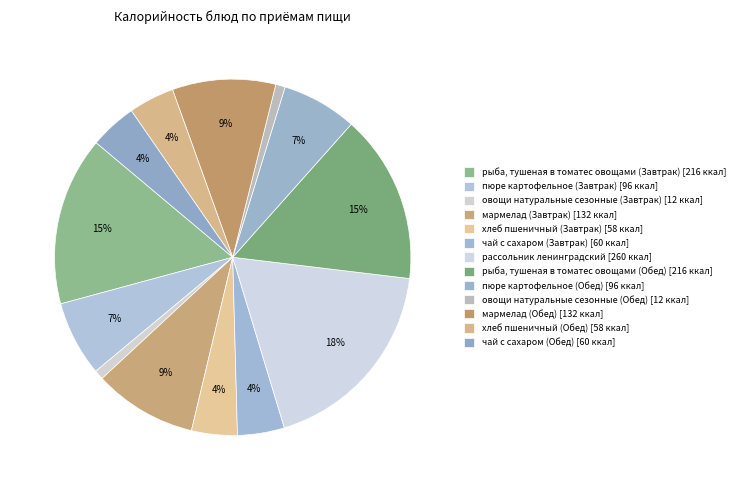

What is the change in value from овощи натуральные сезонные (Завтрак) to хлеб пшеничный (Обед)?

+46.3